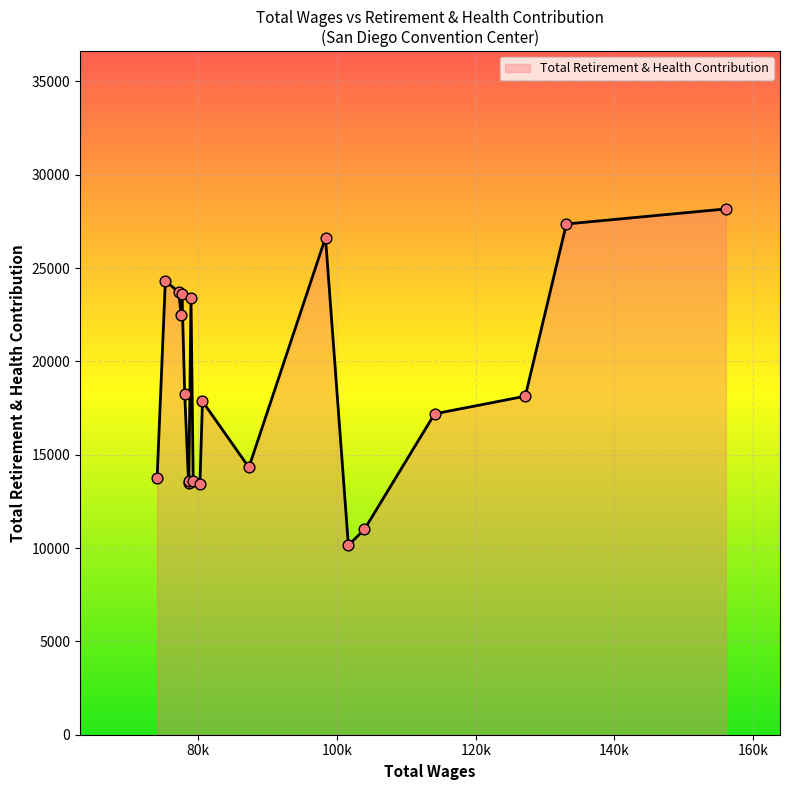

What is the greatest value displayed?

28166